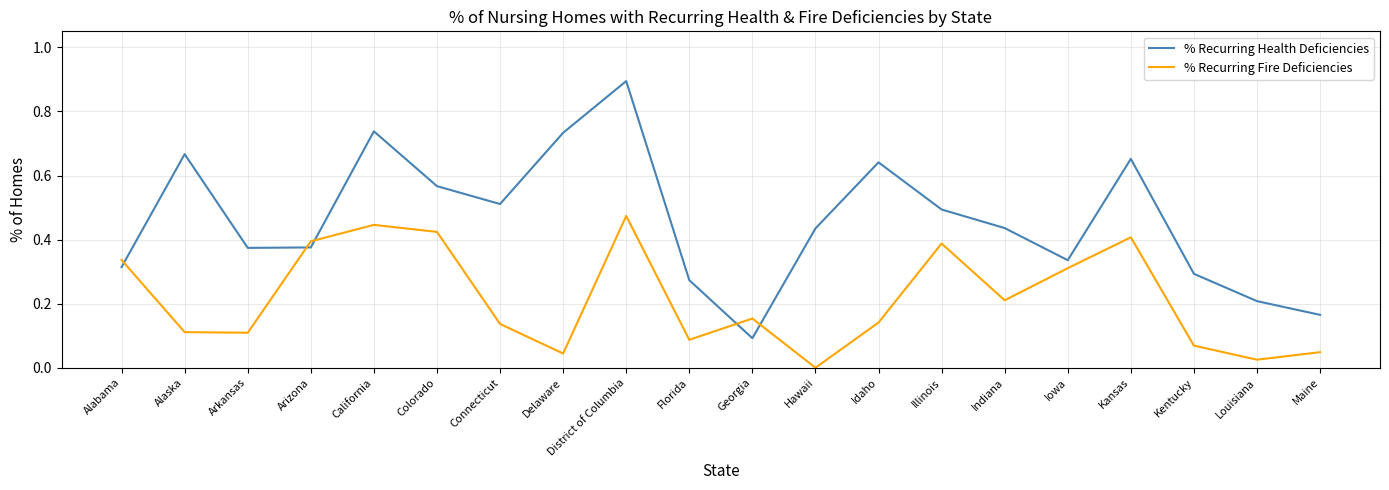

How many interior local valleys does the % Recurring Fire Deficiencies series have?

6